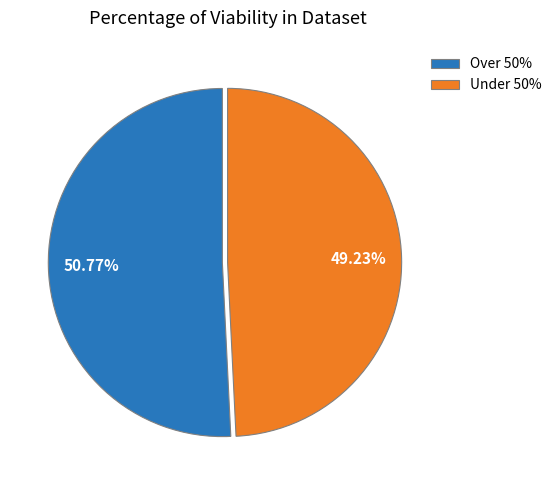

Is there any slice that represents more than half of the pie?

Yes